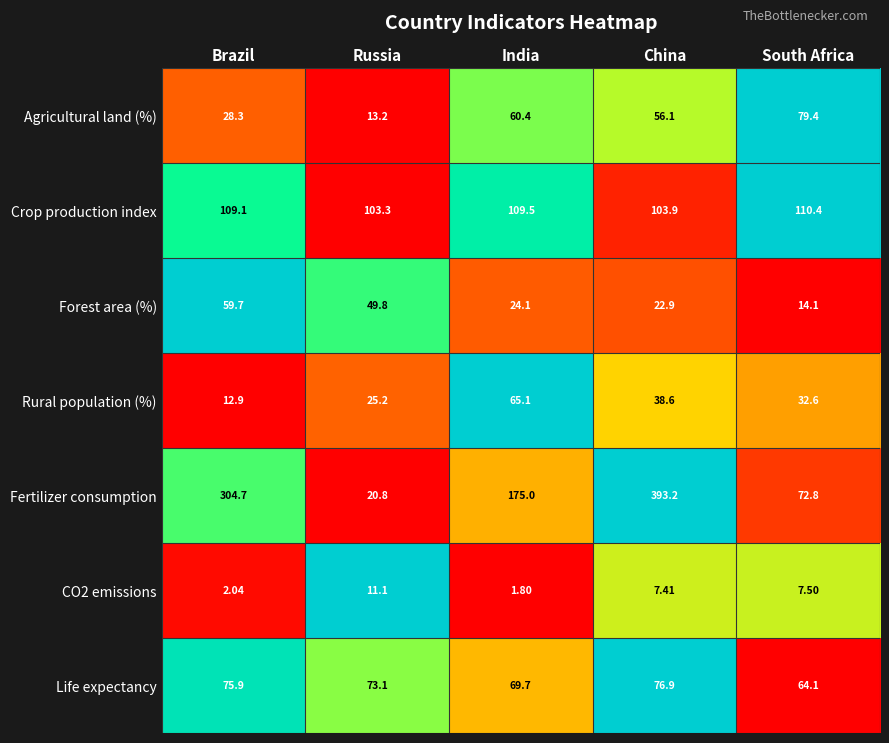

Which series has the largest total across all categories?

Fertilizer consumption